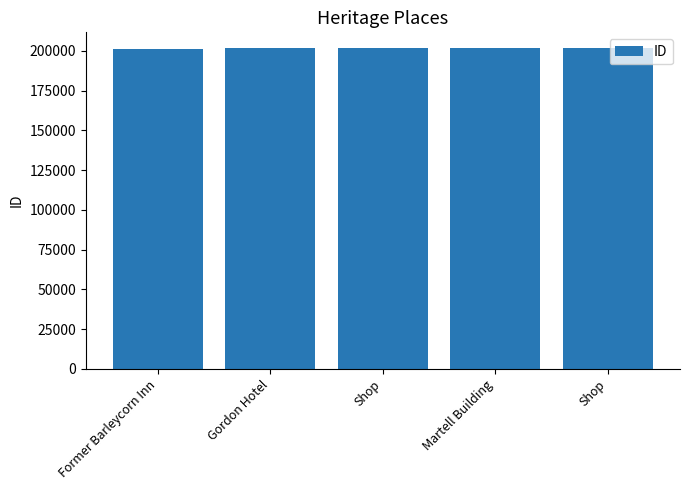

How many bars are there in total?

5